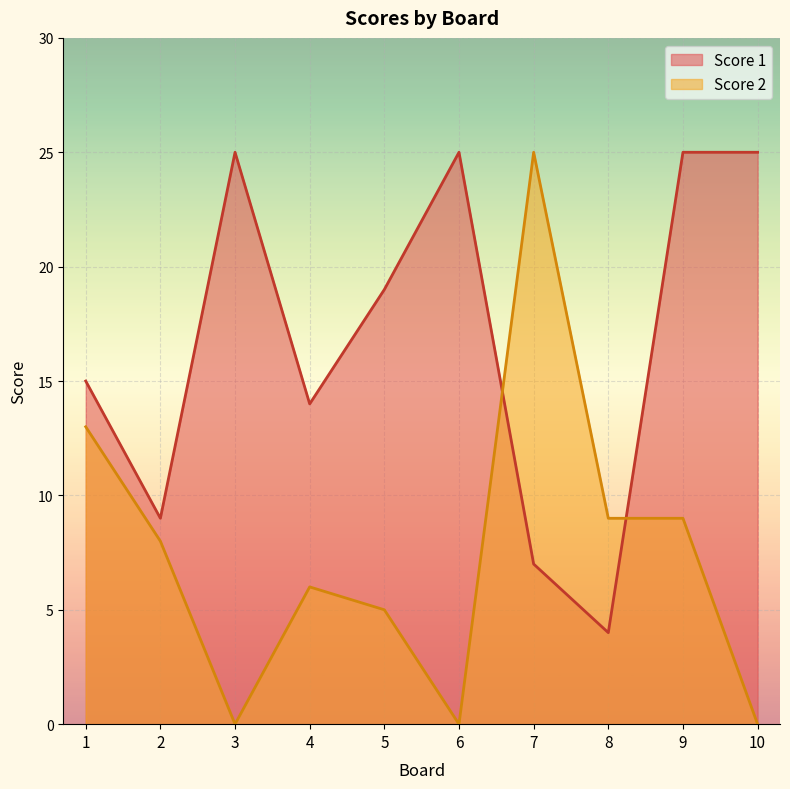

What is the lowest value of the Score 1 series?

4